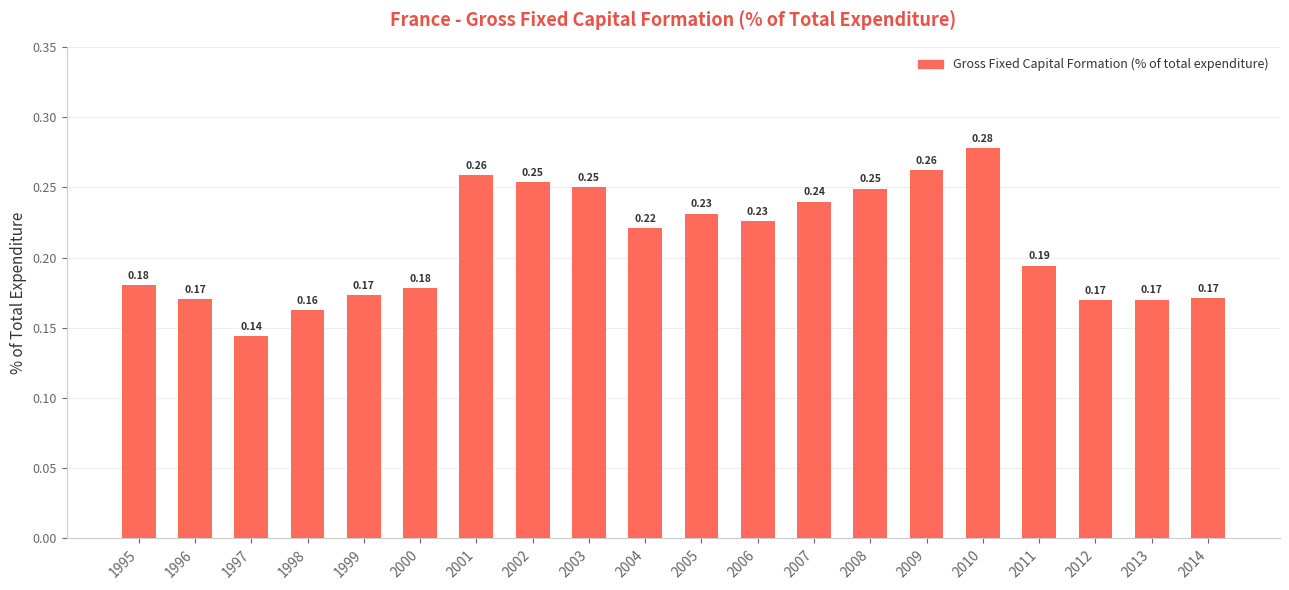

How many data points does each series have?

20